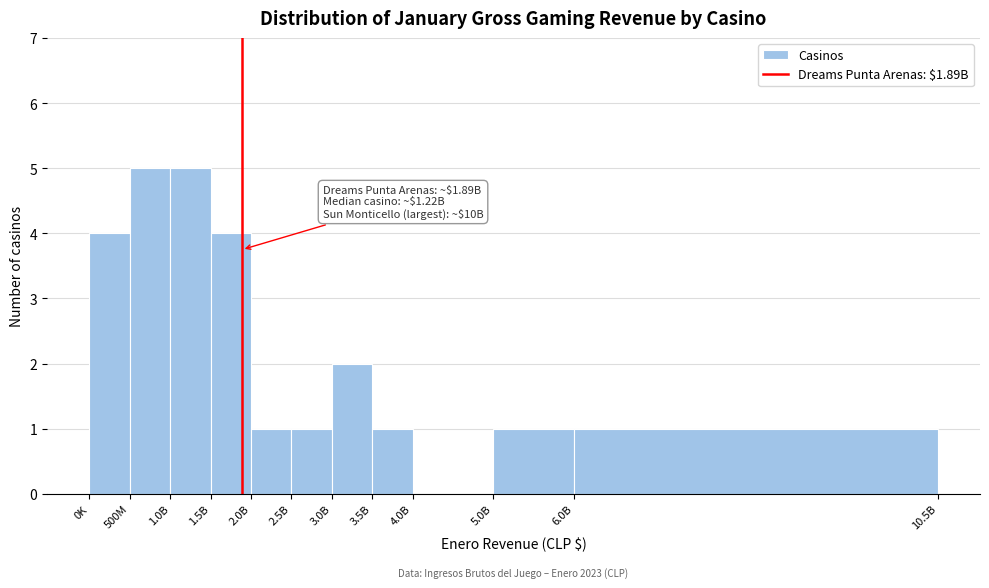

Reading left to right, transcribe all the data shown in this chart.

0K=4	500M=5	1.0B=5	1.5B=4	2.0B=1	2.5B=1	3.0B=2	3.5B=1	4.0B=0	5.0B=1	6.0B=1